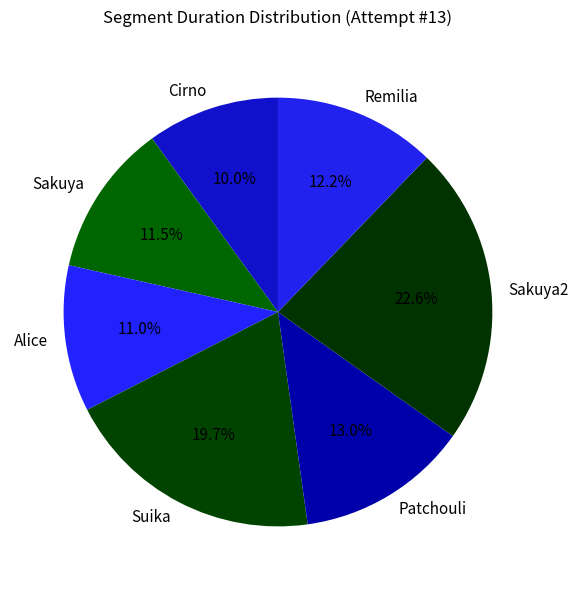

Between Alice and Sakuya2, which is larger?

Sakuya2